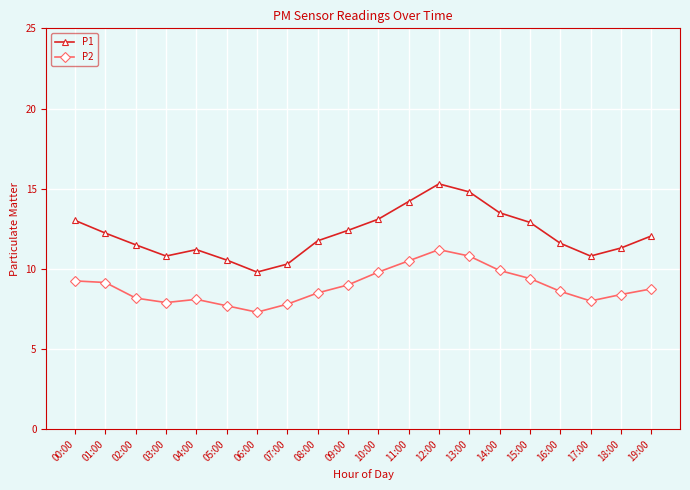

The P2 series shows 14.0 at 18:00. True or false?

False